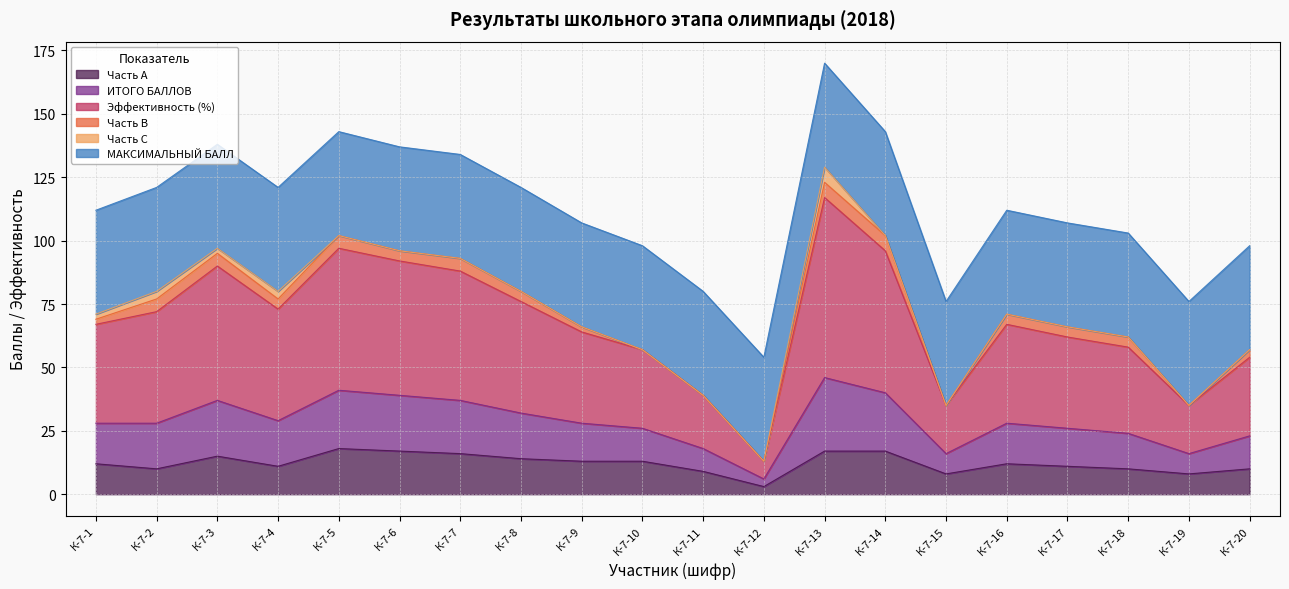

How many interior local valleys does the Эффективность (%) series have?

4